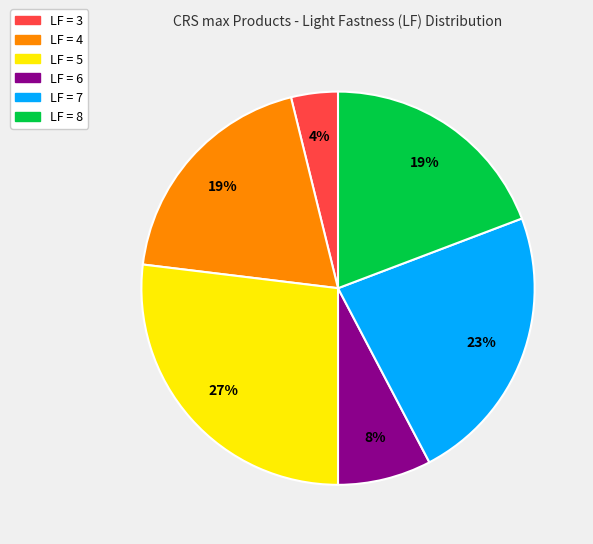

Combined, do LF = 7 and LF = 6 account for over 50%?

No